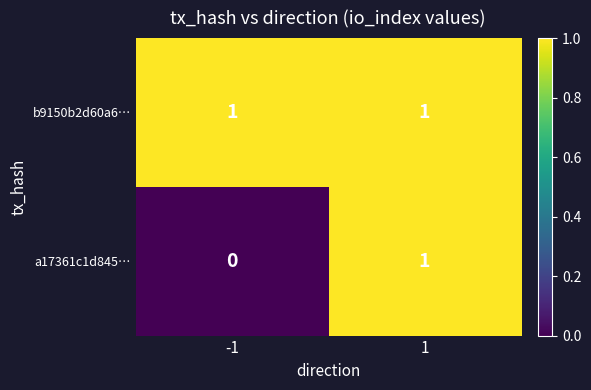

Count the number of data series in this chart.

2